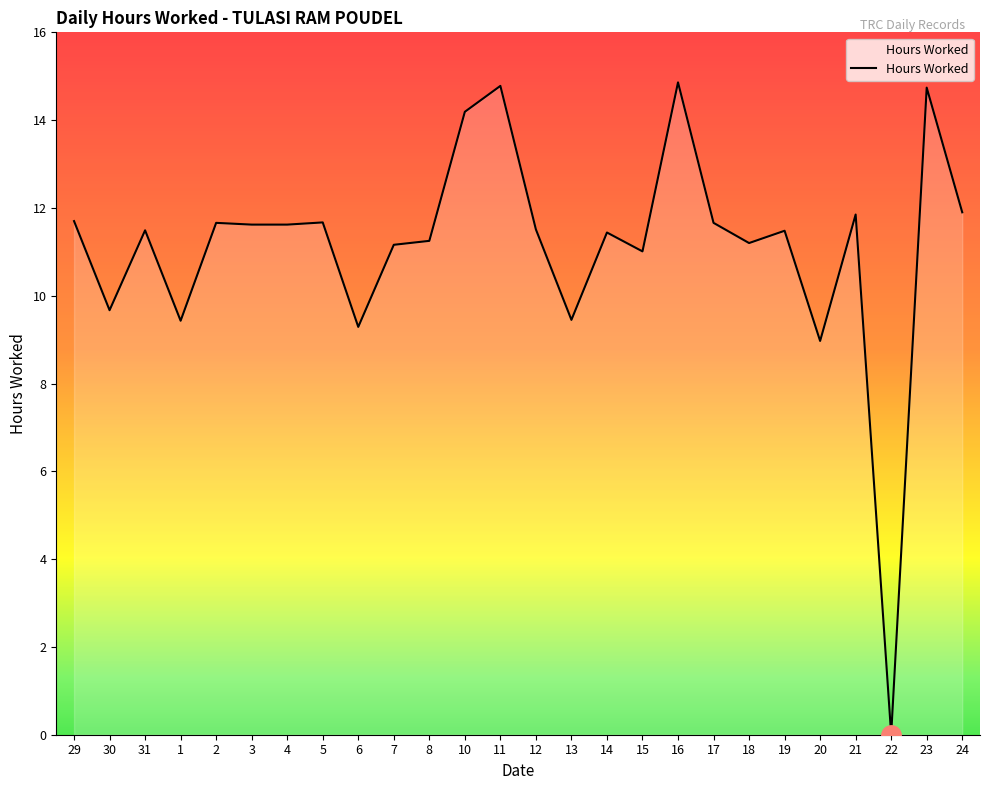

At which category does the data reach its first local valley?

30